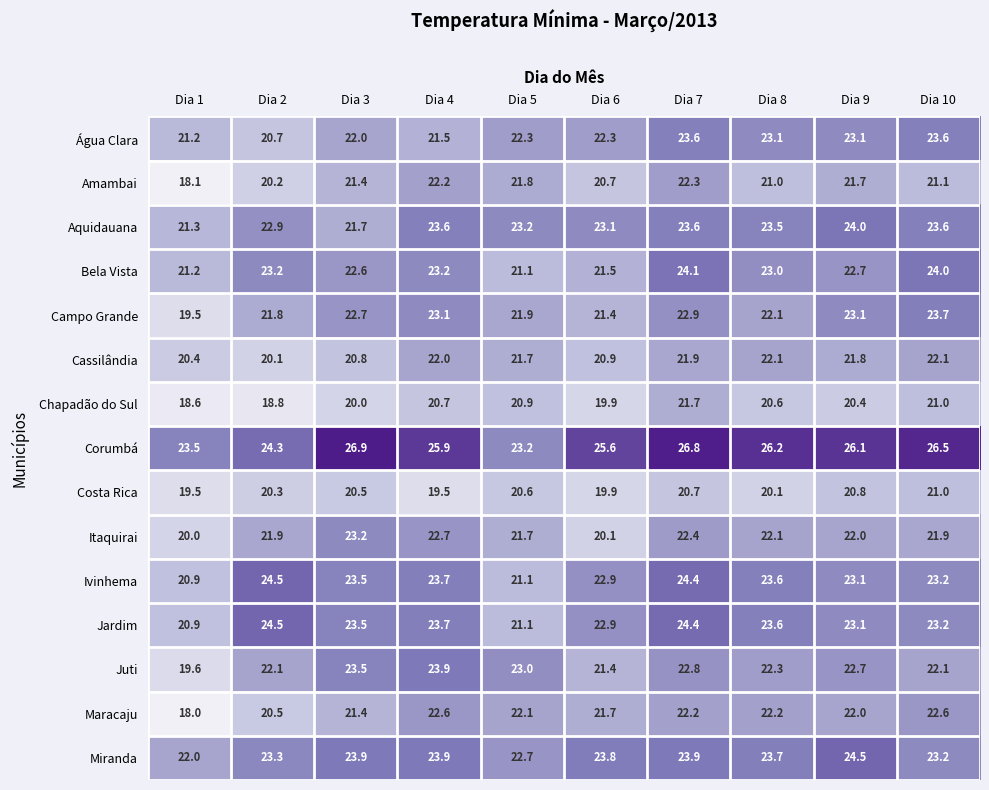

True or false: Campo Grande has a value of 7.1 at Dia 8.

False